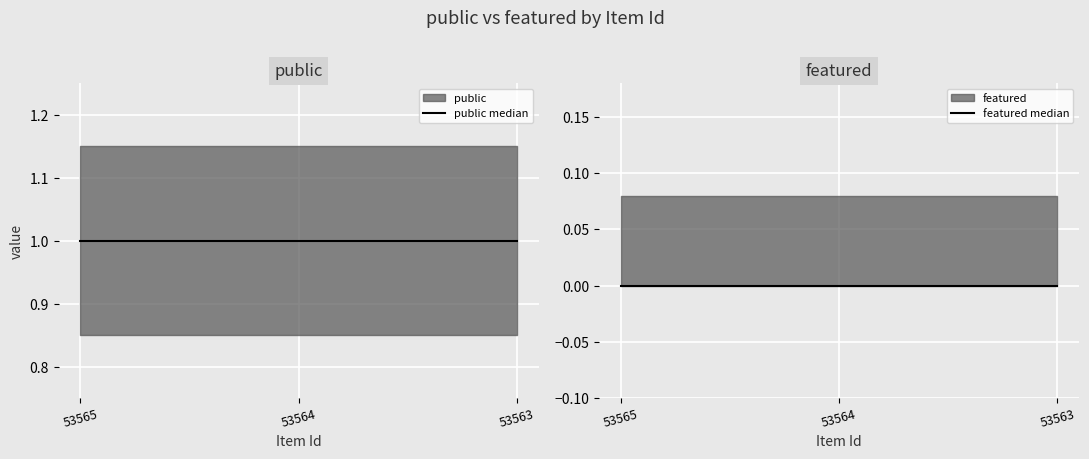

What is the minimum value for public median?

1